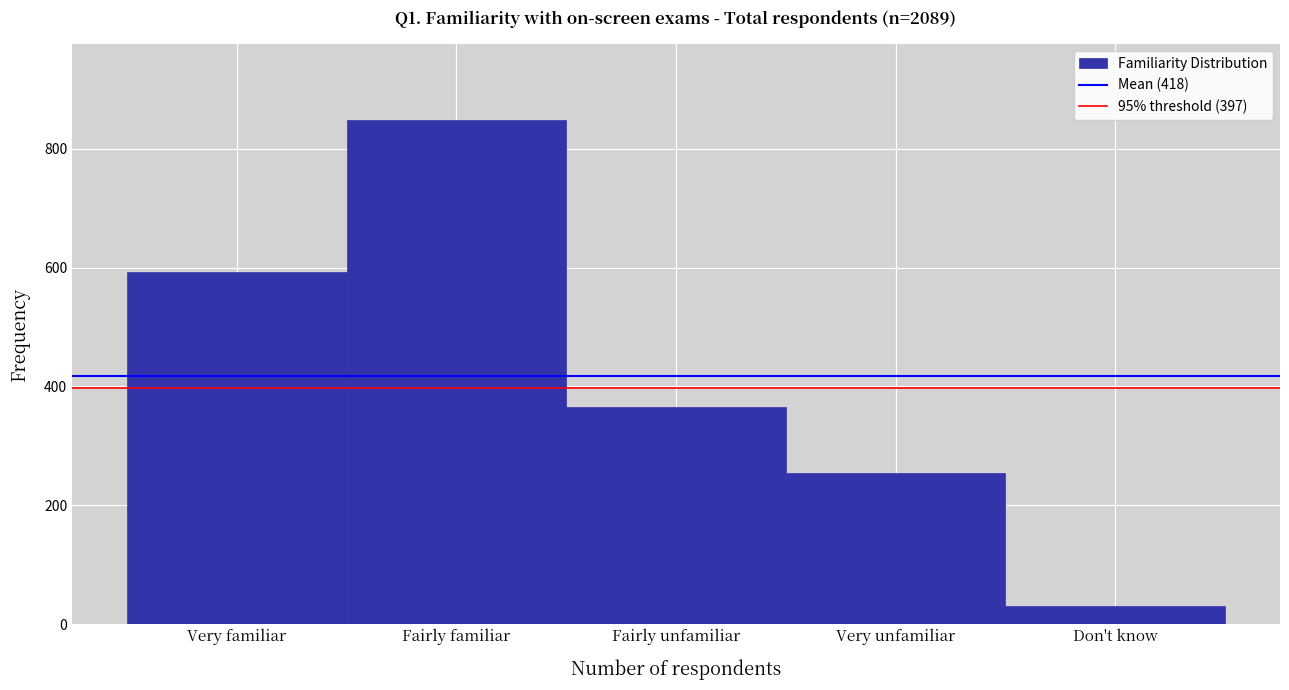

Reading left to right, transcribe all the data shown in this chart.

Very familiar=592	Fairly familiar=848	Fairly unfamiliar=365	Very unfamiliar=254	Don't know=30